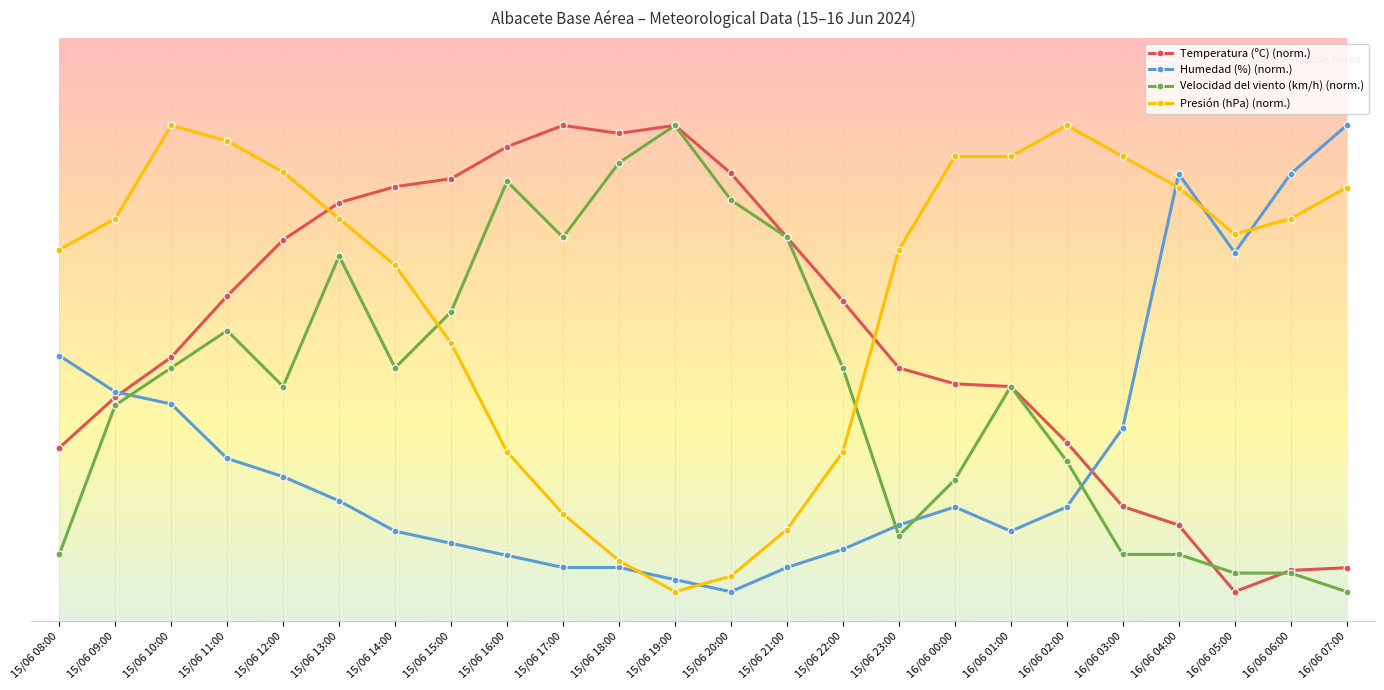

What is the sum of all Presión (hPa) (norm.) values?

1341.3